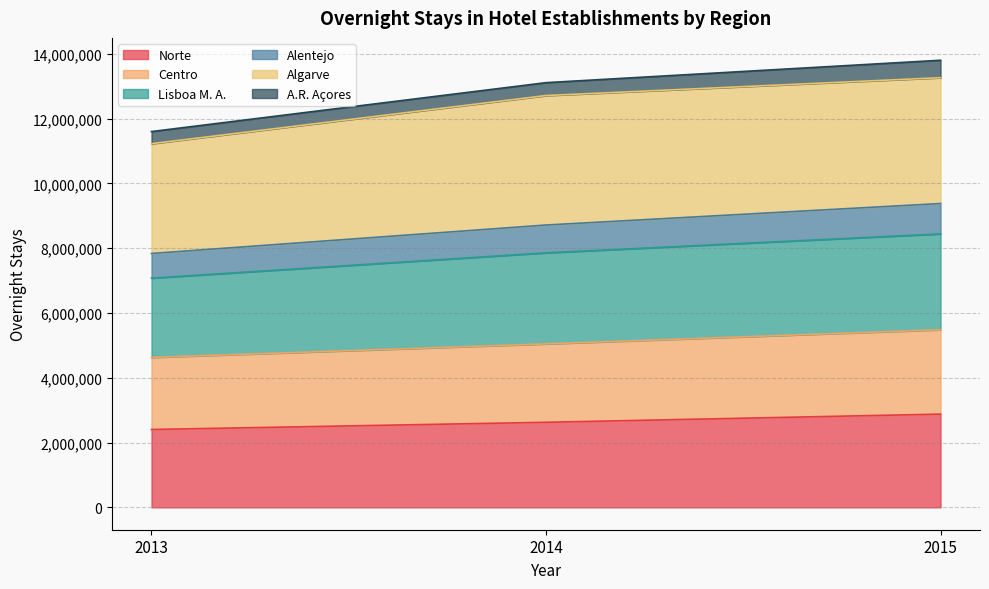

What is the value of the Norte point at the 1st from the left?

2403238